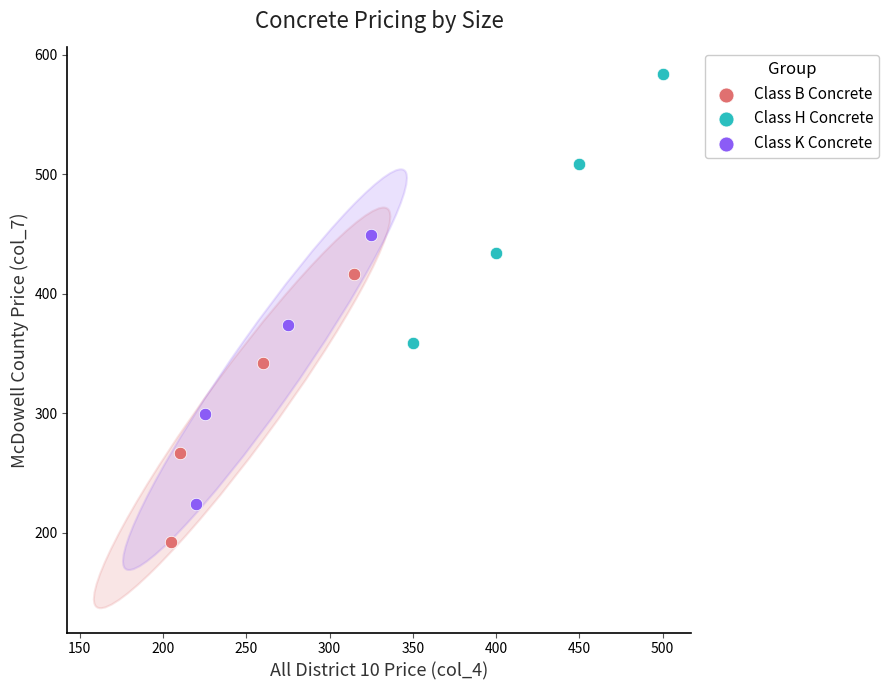

Which series reaches the maximum Y coordinate?

Class H Concrete